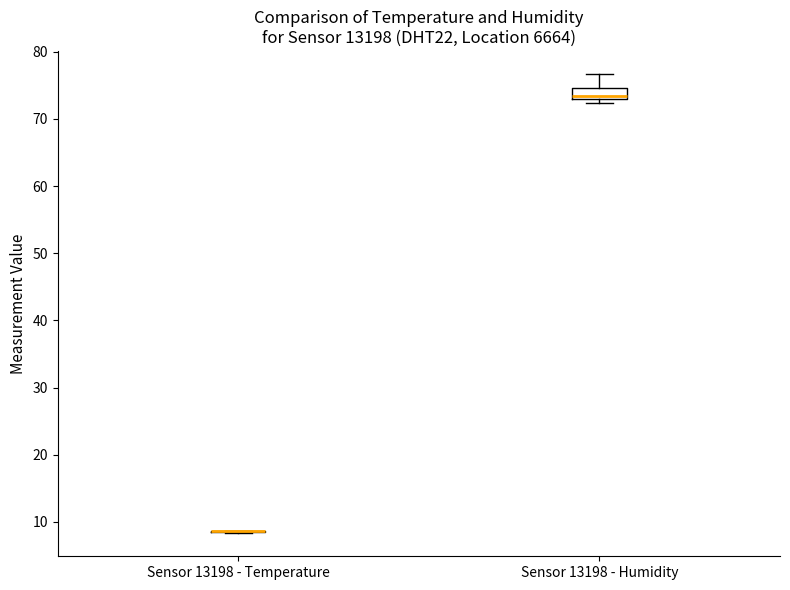

Reading left to right, read every box against the y-axis: the position of its median line, the range the box covers, and the ends of its whiskers. The values are not printed on the chart, so give them approximately, as read against the axis.

Sensor 13198 - Temperature: box collapsed to a line at 9, whiskers 8 to 9
Sensor 13198 - Humidity: median 73 (just above the box's lower edge), box 73 to 75, whiskers 72 to 77